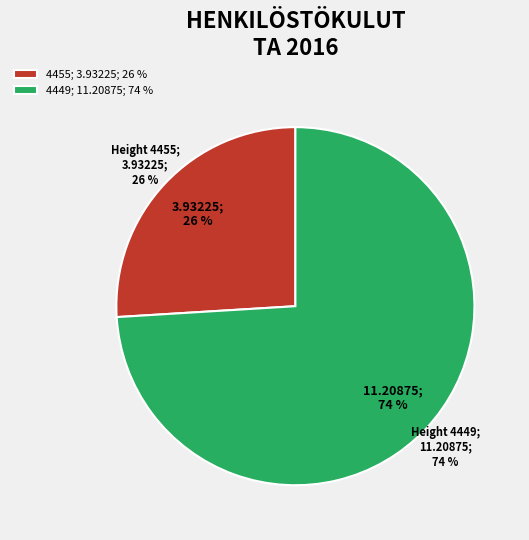

Count the number of slices in the pie.

2